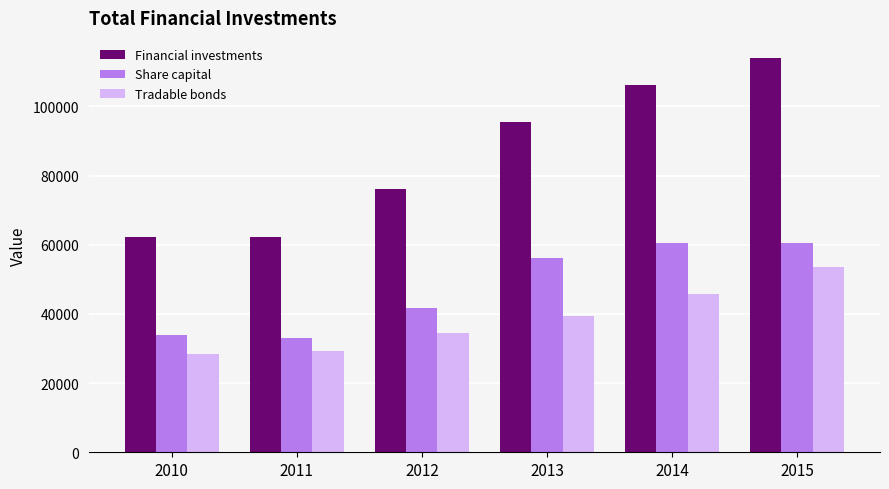

How many bars are there in total?

18